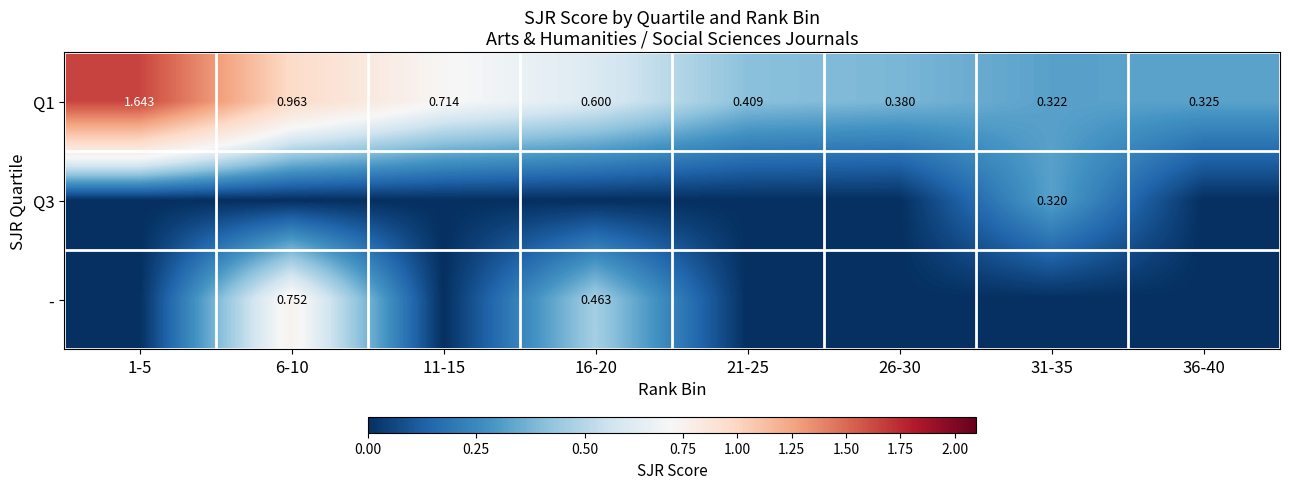

What is the maximum value for -?

0.8